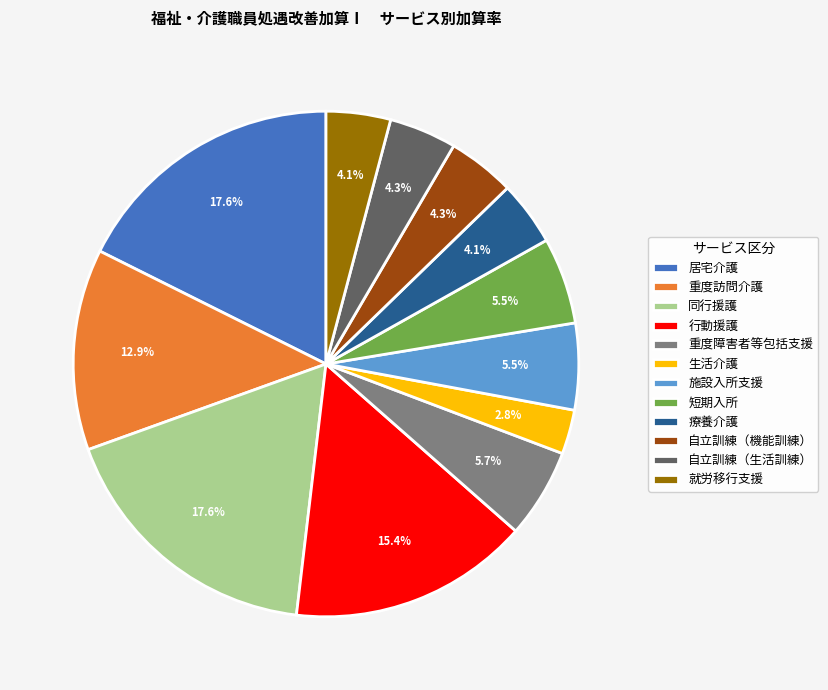

What percentage is NOT represented by 就労移行支援?

95.9%